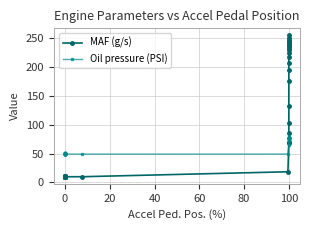

Which series has the largest range (max minus min)?

MAF (g/s)